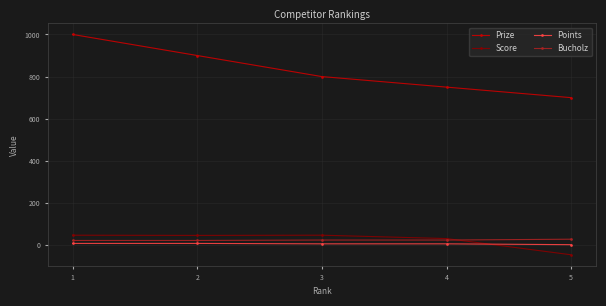

What is the lowest value of the Prize series?

700